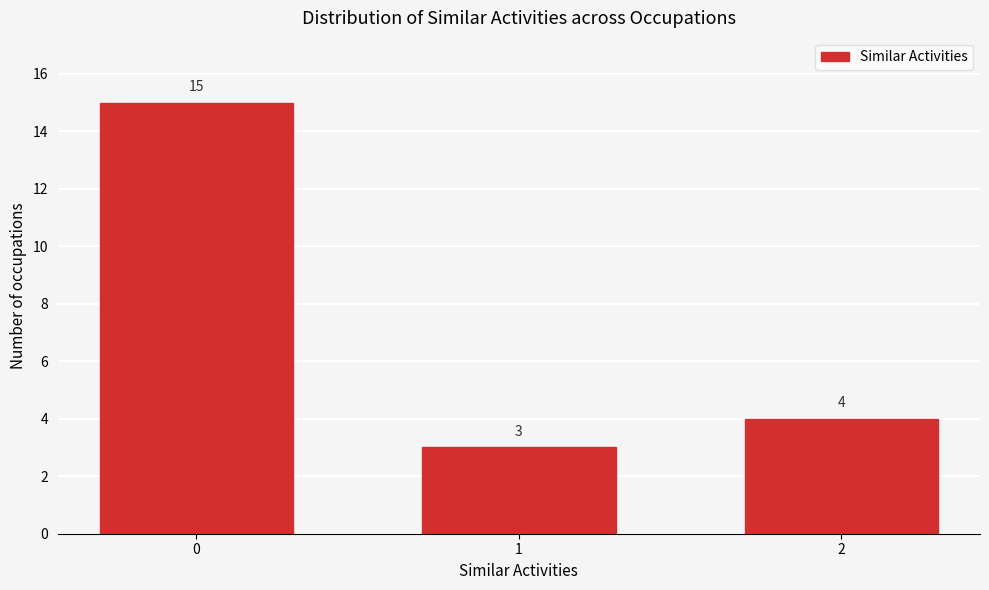

Reading right to left, transcribe all the data shown in this chart.

4	3	15